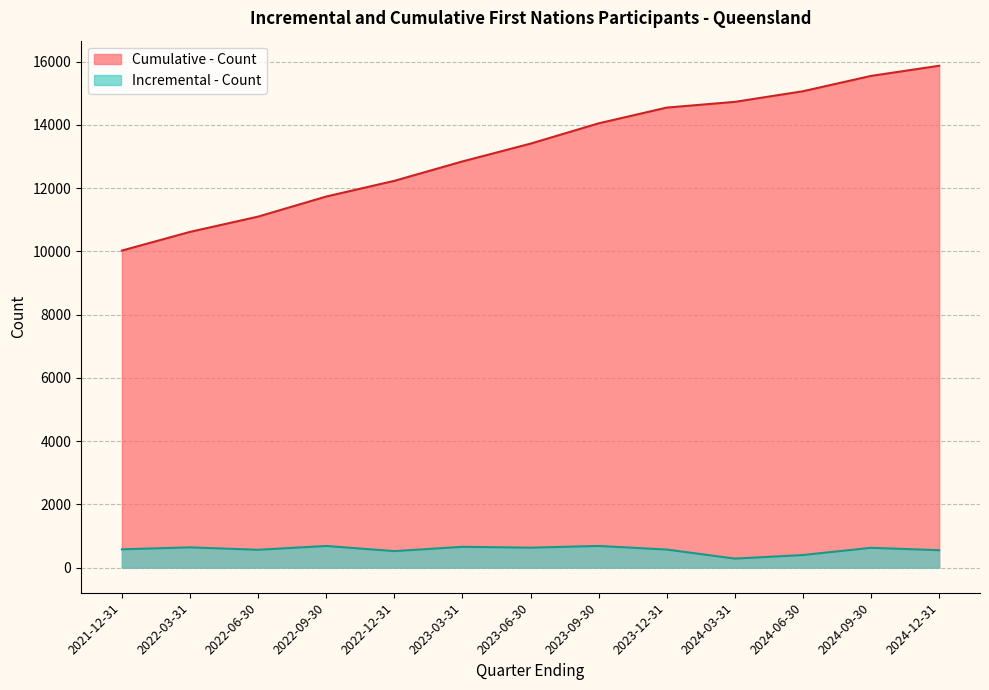

Reading right to left, what are all the values shown in this chart?

Incremental - Count: 552	628	399	286	573	686	632	659	523	686	565	642	580
Cumulative - Count: 15873	15552	15067	14731	14550	14052	13410	12847	12233	11737	11102	10619	10028